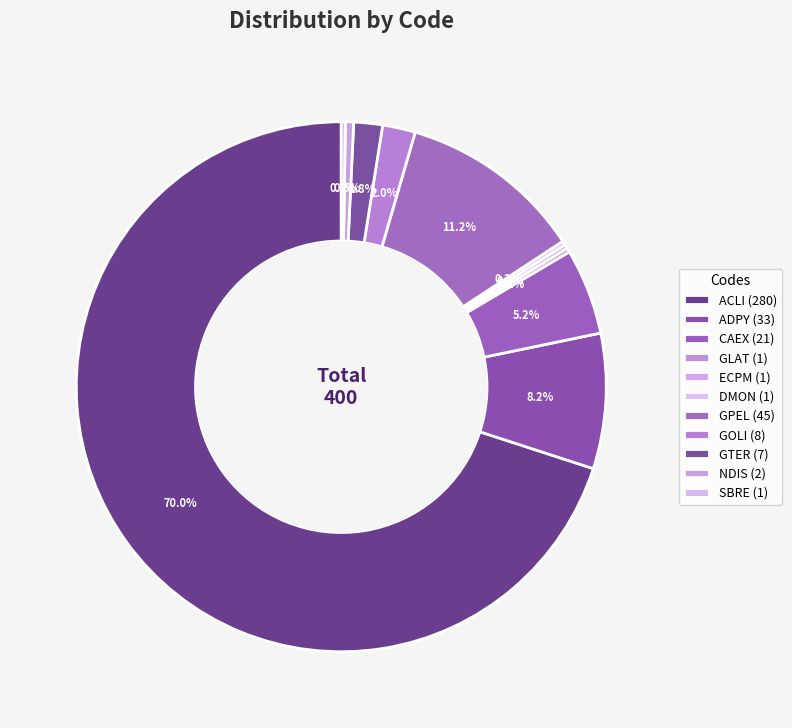

Which category has the biggest portion of the pie?

ACLI